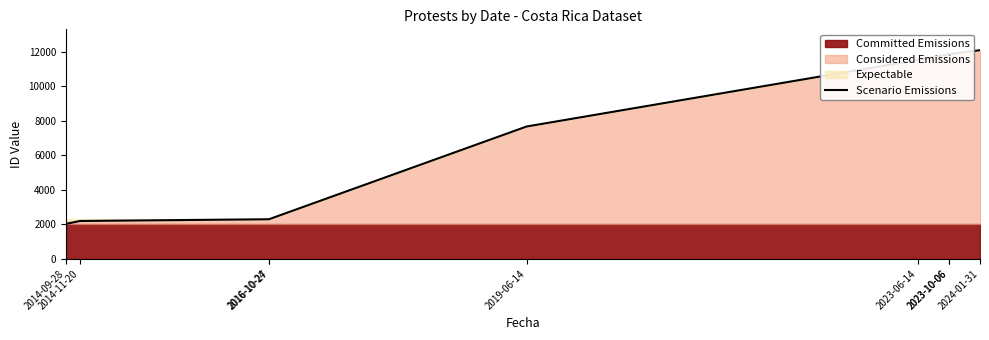

At which category does the chart reach its peak across all series?

2024-01-31